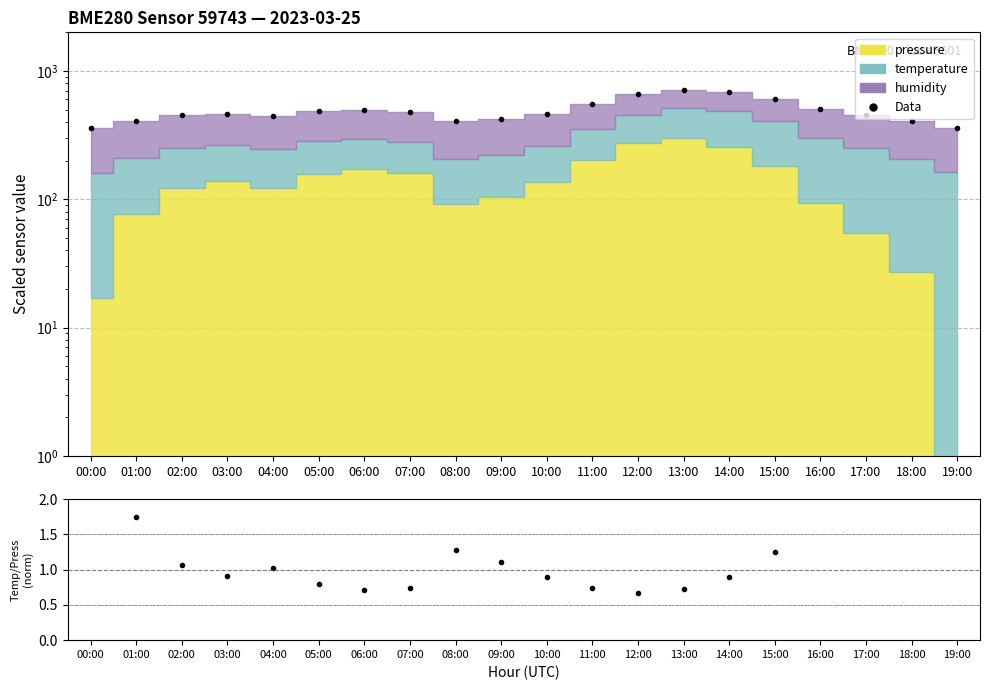

How many data points are less than 465?

10